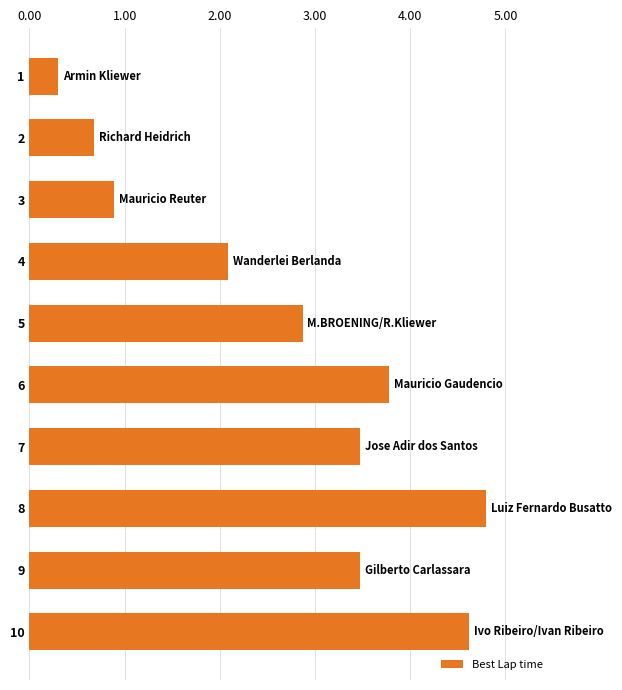

Reading bottom to top, list all the values displayed in this chart.

10=4.6	9=3.5	8=4.8	7=3.5	6=3.8	5=2.9	4=2.1	3=0.9	2=0.7	1=0.3